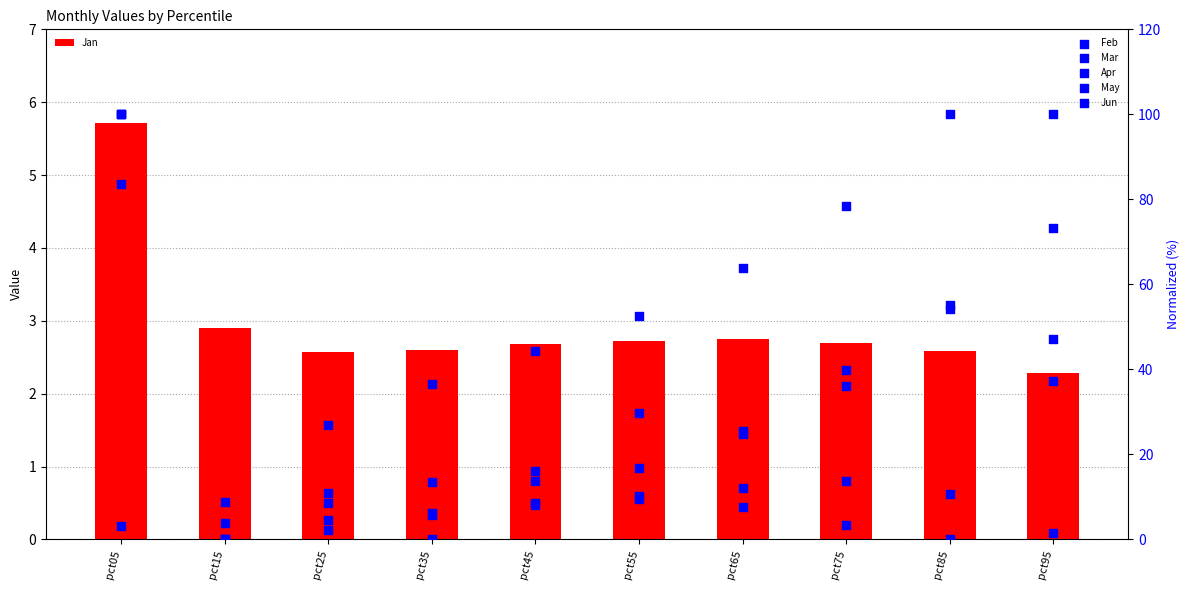

Which series has the largest total across all categories?

Apr